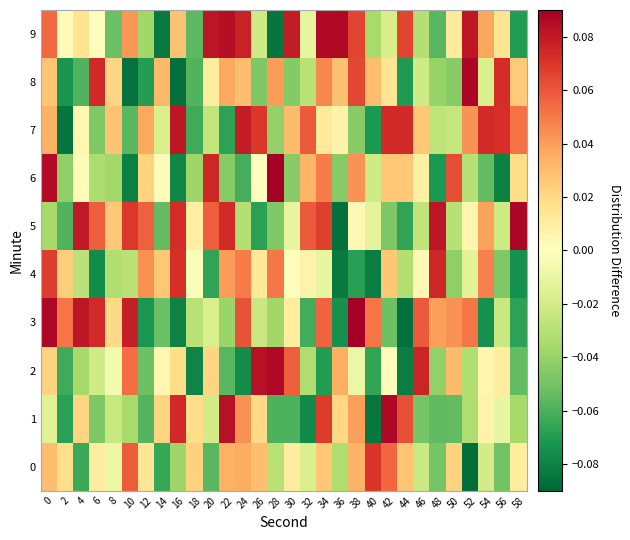

At how many categories does at least one series exceed 0?

30